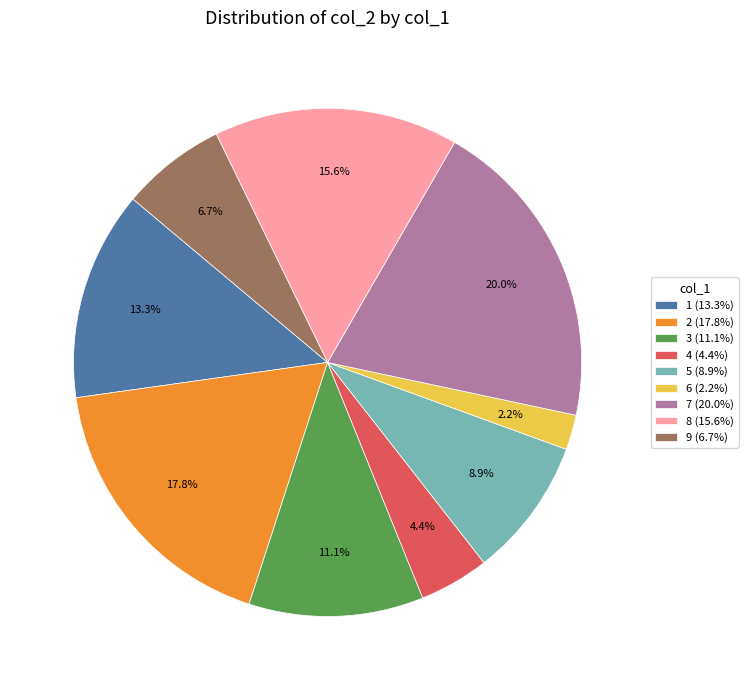

To the nearest percent, what is the combined percentage of 5 and 3?

20%